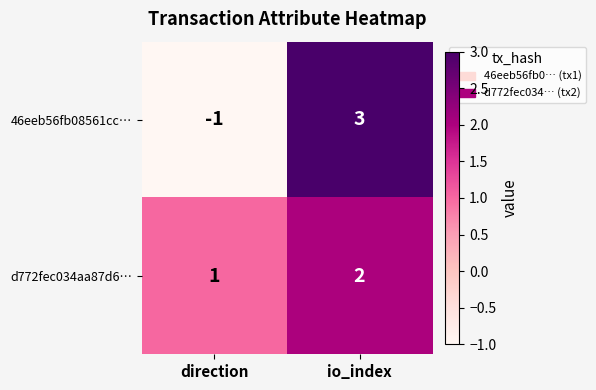

What is the difference between the 46eeb56fb08561cc… values at io_index and direction?

4